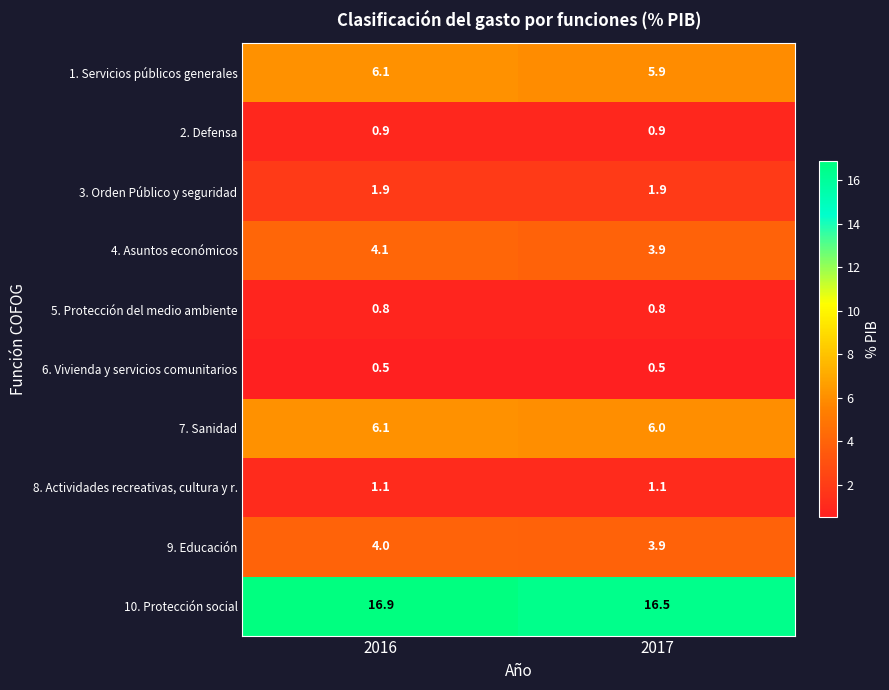

What is the difference between the highest and lowest values at 2017?

16.0